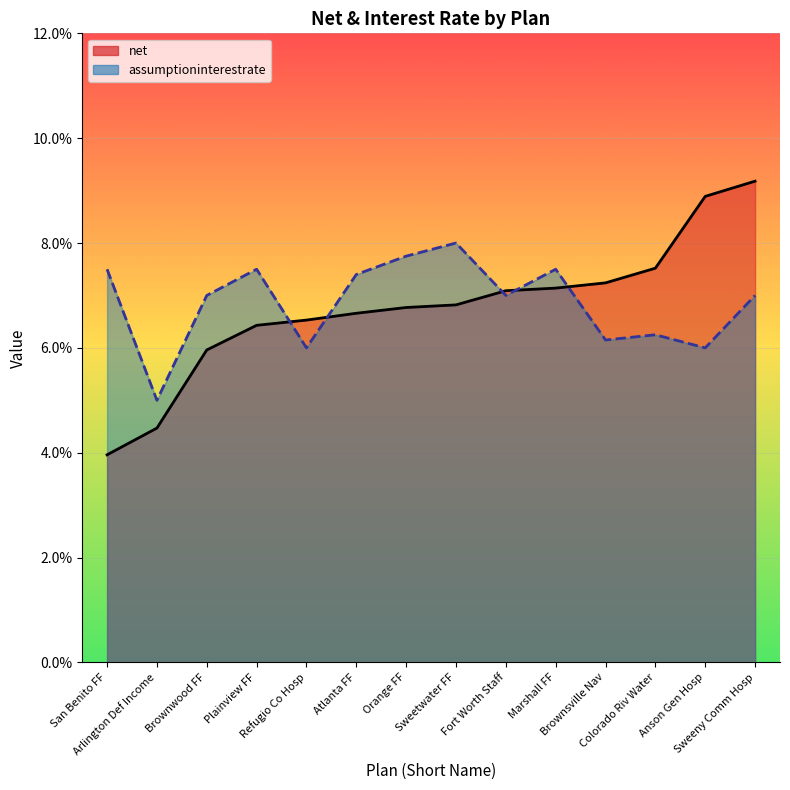

Rank the series by their average value, from highest to lowest.

assumptioninterestrate, net